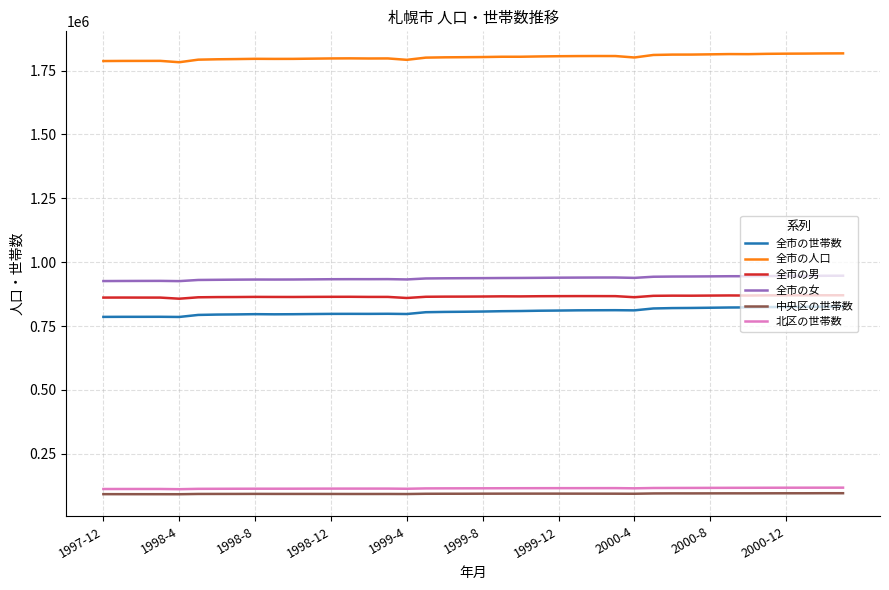

True or false: 全市の女 and 中央区の世帯数 cross at least once.

False